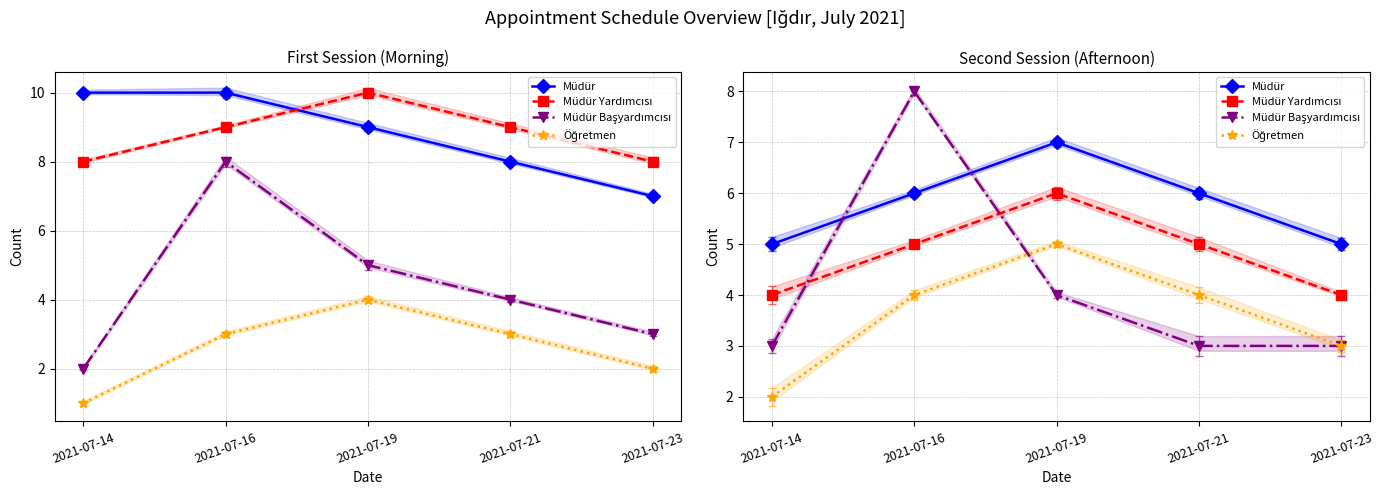

What is the spread (max minus min) of values at 2021-07-14?

3